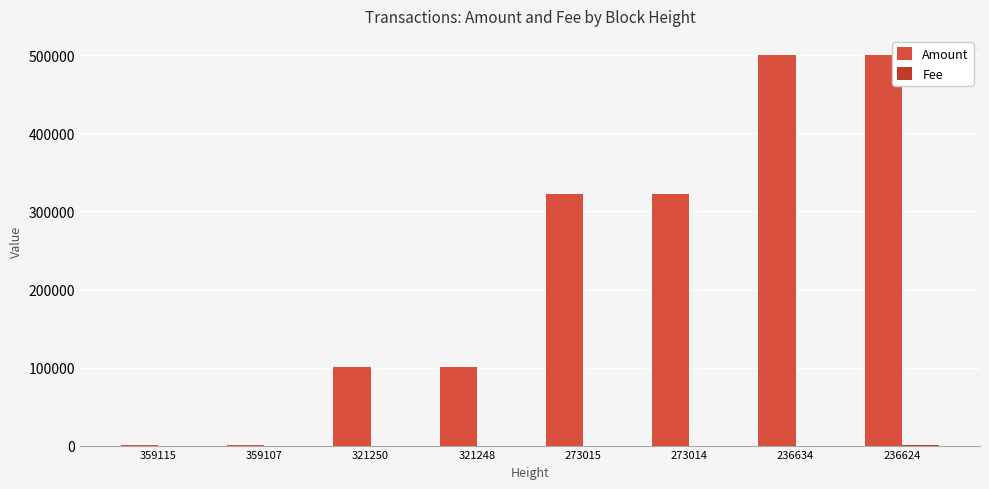

What is the sum of the Fee values at 359107 and 236624?

501